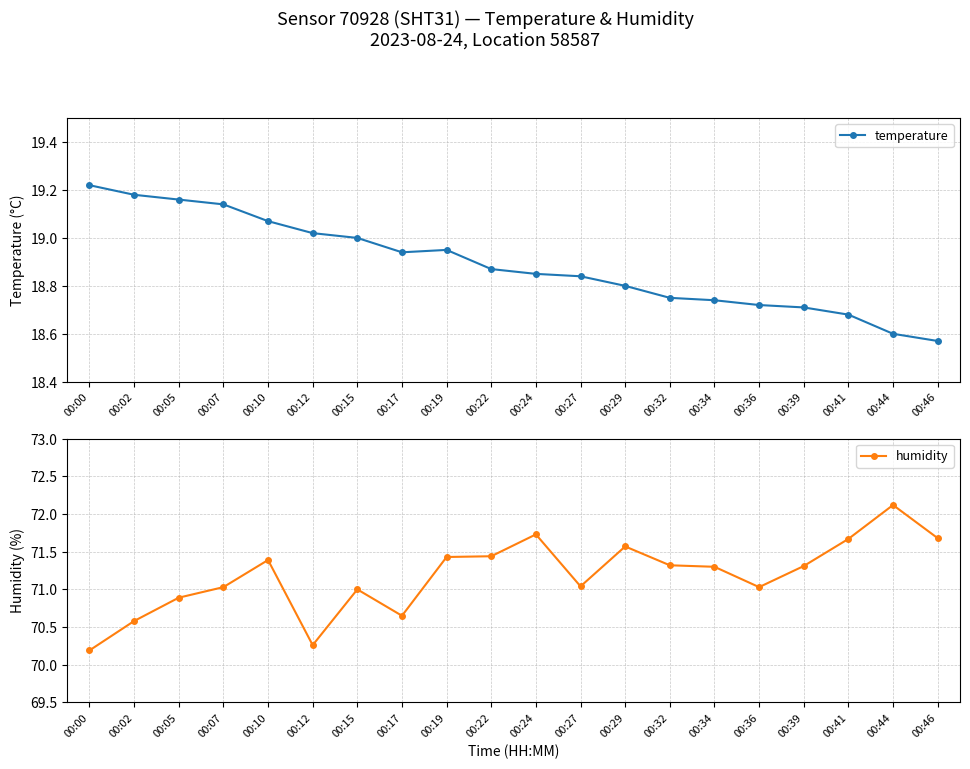

Where is the first local maximum for temperature?

00:19